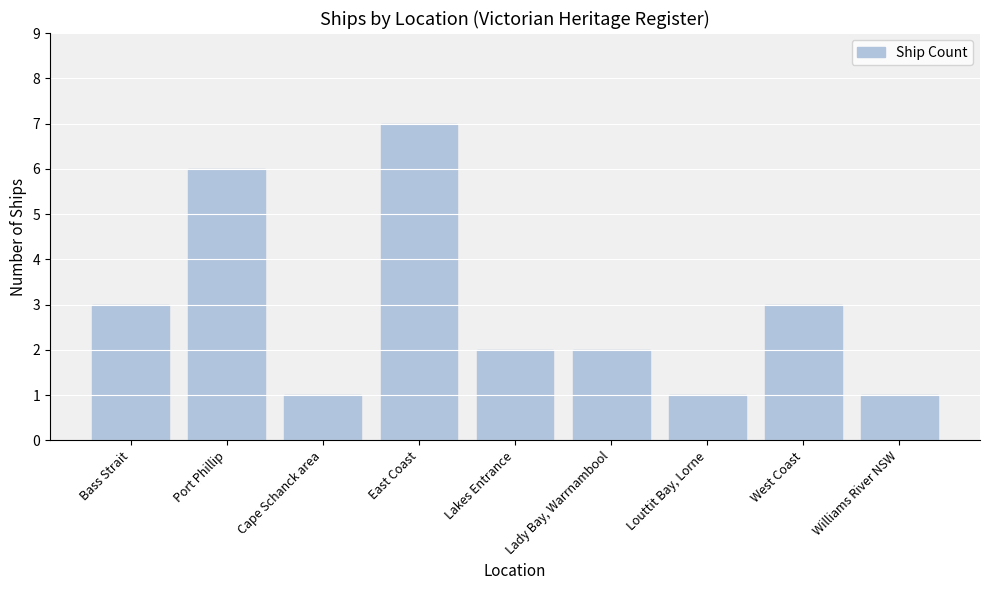

What is the greatest value displayed?

7